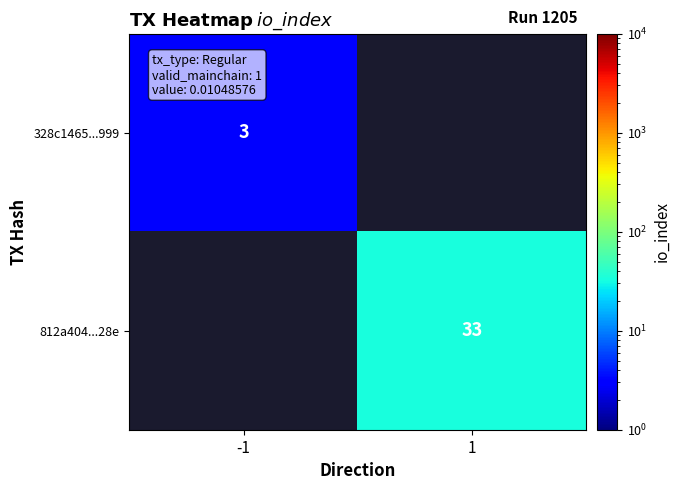

The 328c1465...999 series shows 2 at -1. True or false?

False